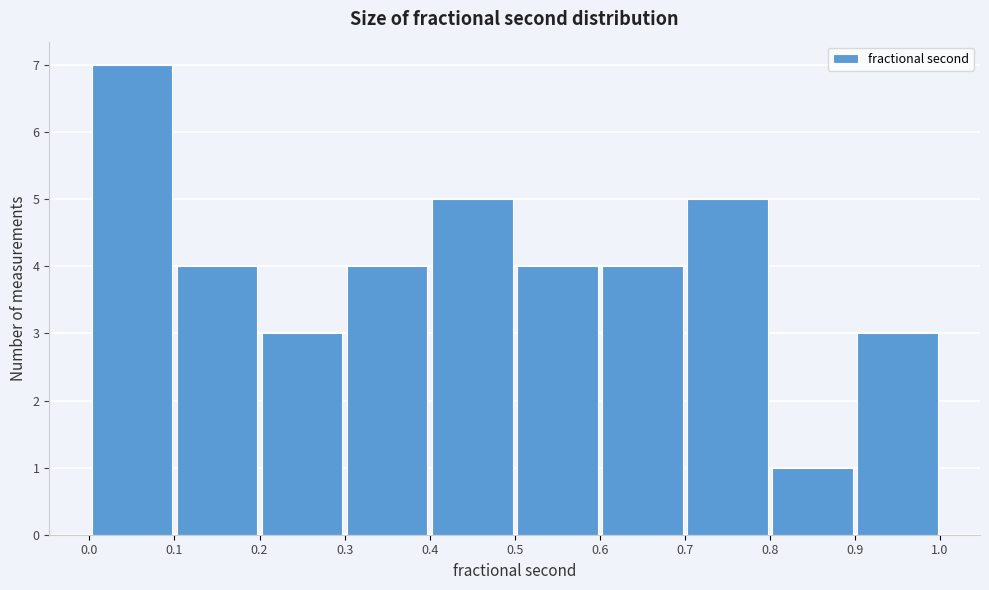

How tall is the bar that spans 0.1 to 0.2 on the x-axis? The values are not printed on the chart, so give them approximately, as read against the axis.

4